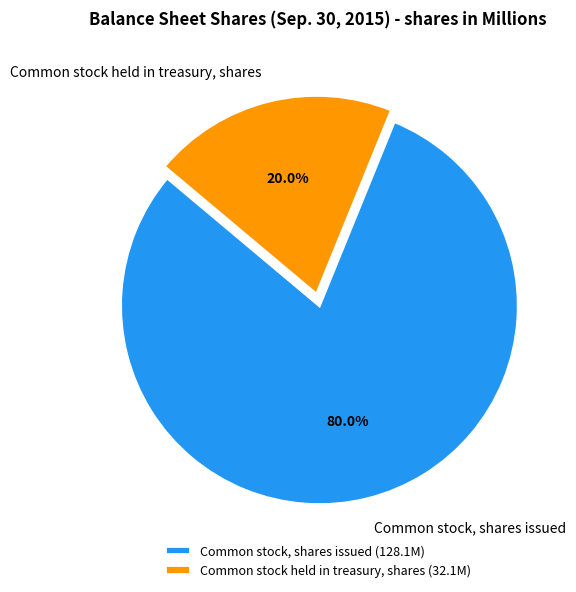

To the nearest percent, what percentage of the pie is Common stock held in treasury, shares?

20%